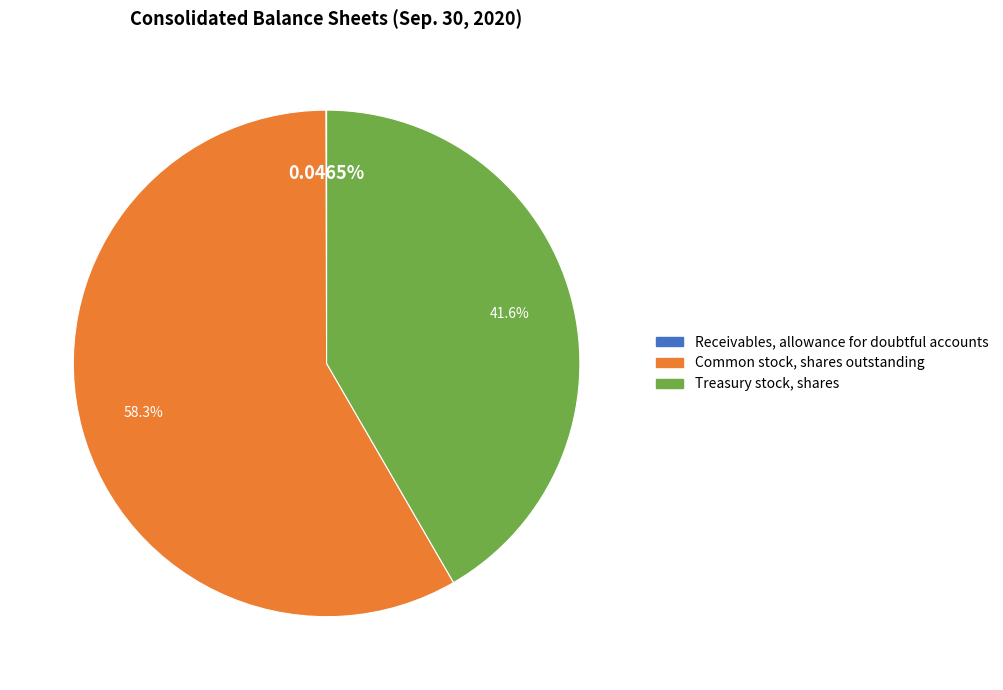

Between Treasury stock, shares and Common stock, shares outstanding, which is larger?

Common stock, shares outstanding